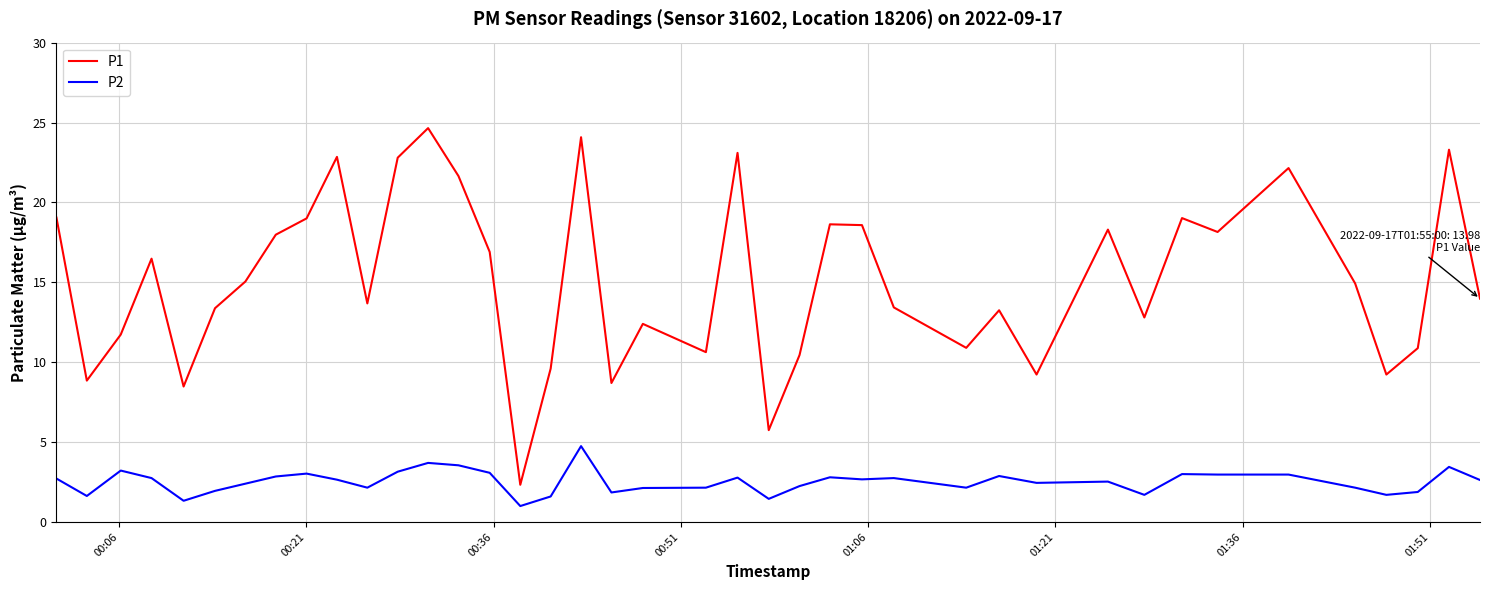

True or false: P2 and P1 cross at least once.

False